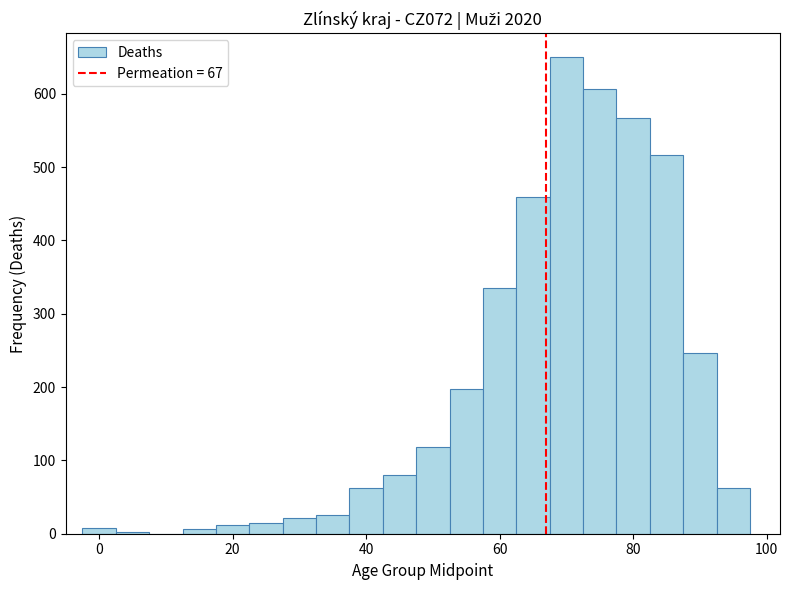

Around what value on the x-axis is the tallest bar? Give the approximate position of its centre, as read against the axis.

70